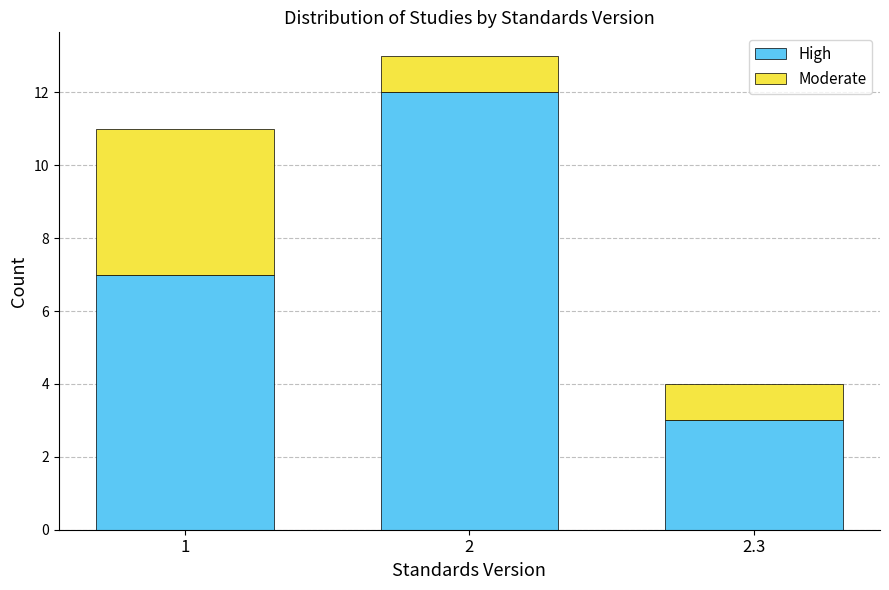

Reading left to right, transcribe the values for High.

1=7	2=12	2.3=3